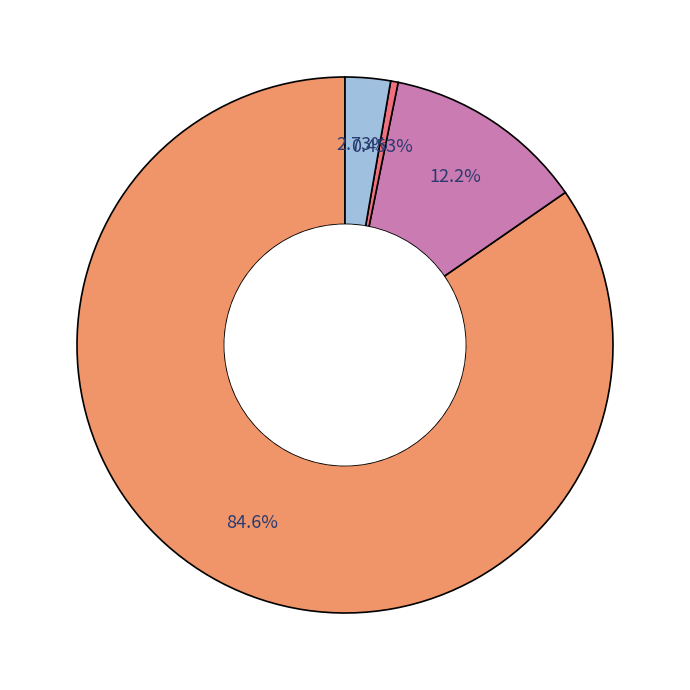

Is there a majority slice in this chart?

Yes